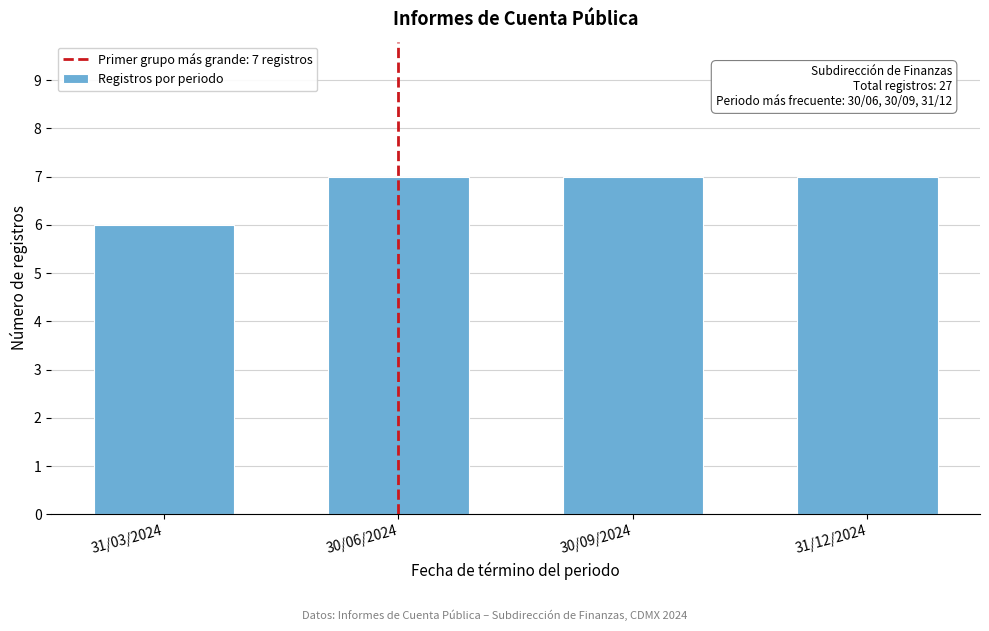

Reading left to right, list all the values displayed in this chart.

31/03/2024=6	30/06/2024=7	30/09/2024=7	31/12/2024=7